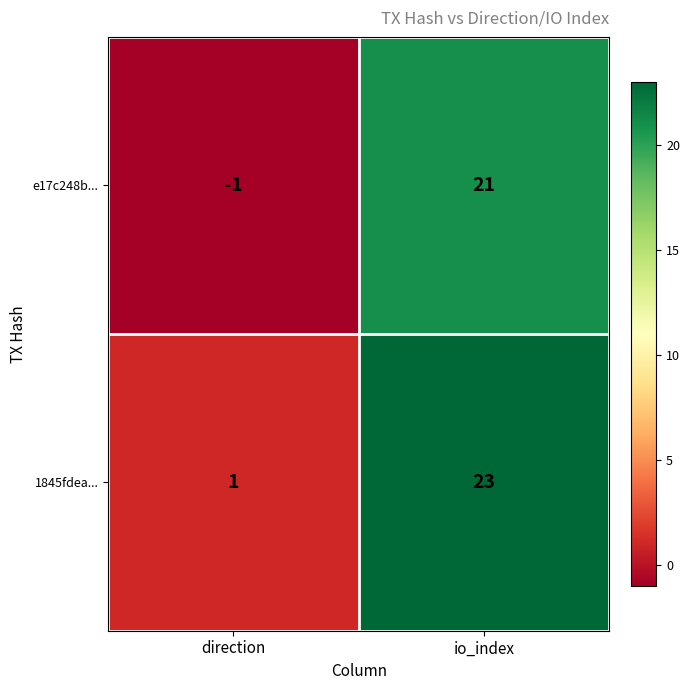

Which series has the largest total across all categories?

1845fdea...